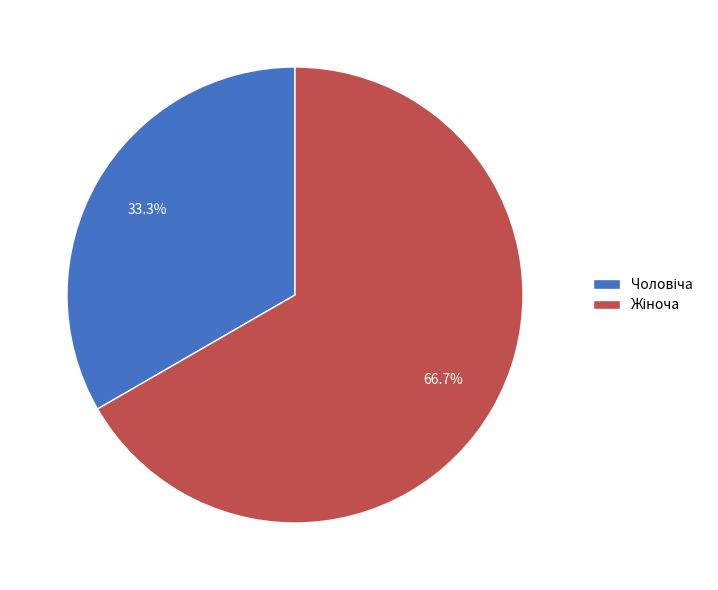

Is there a majority slice in this chart?

Yes